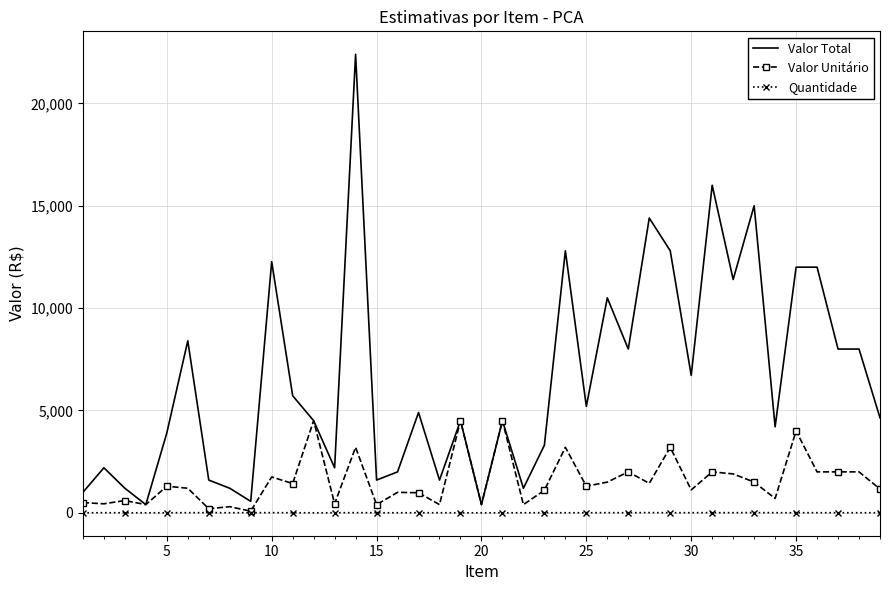

List the series in order of their overall mean, lowest first.

Quantidade, Valor Unitário, Valor Total